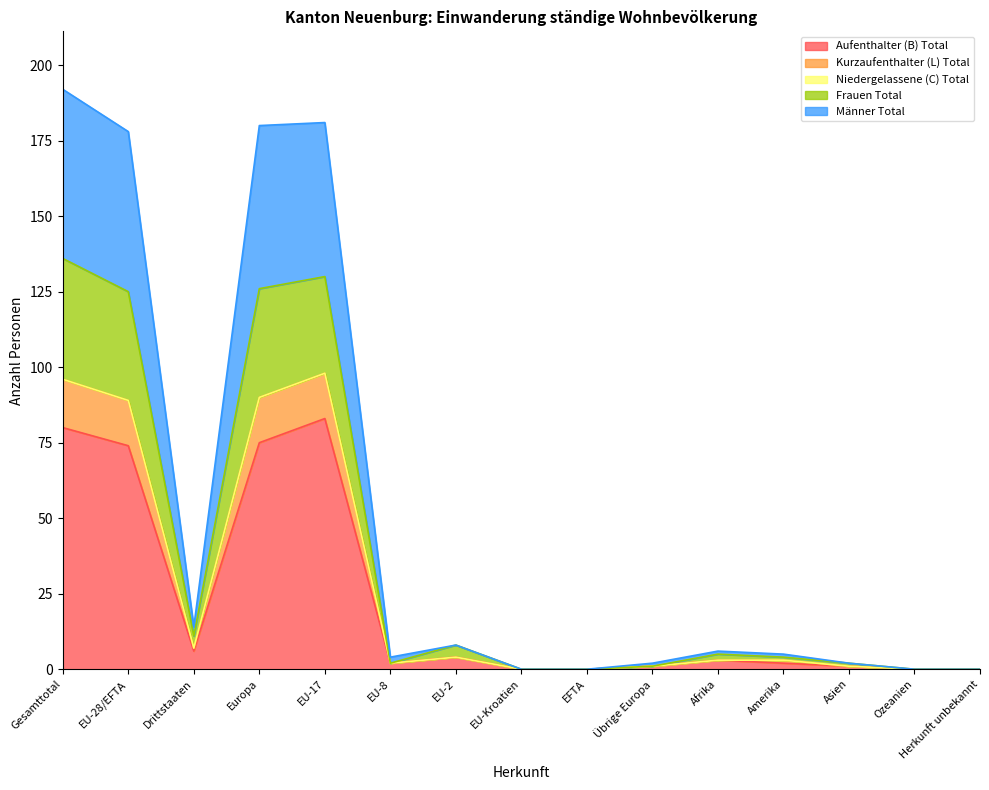

At which label does Kurzaufenthalter (L) Total first exceed 5?

Gesamttotal